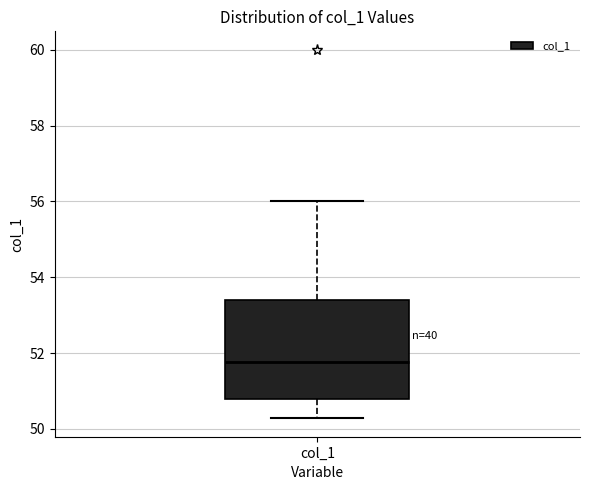

Where is the upper edge of the box for col_1 on the y-axis? The values are not printed on the chart, so give them approximately, as read against the axis.

53.4